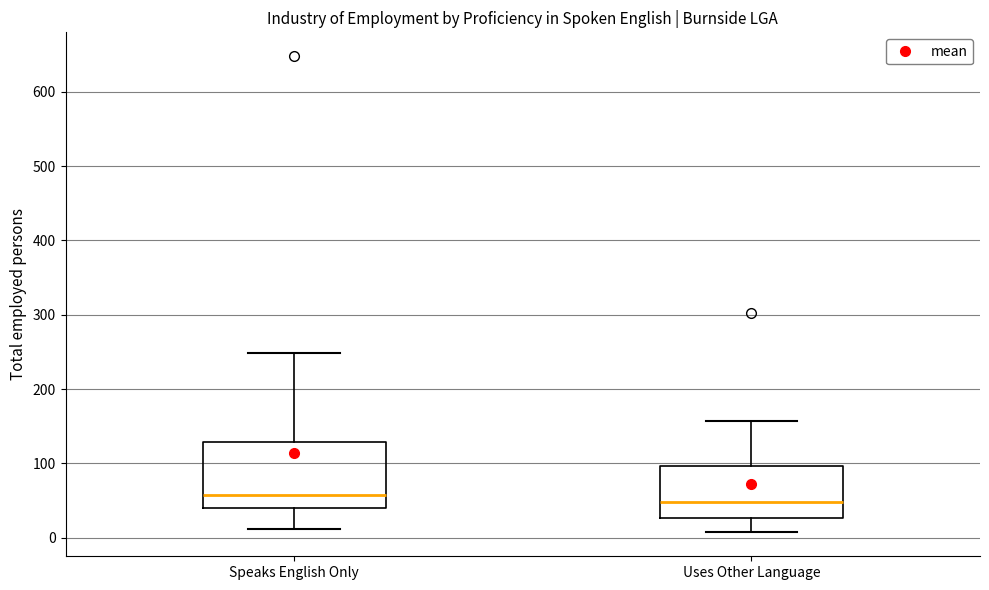

Reading left to right, read every box against the y-axis: the position of its median line, the range the box covers, and the ends of its whiskers. The values are not printed on the chart, so give them approximately, as read against the axis.

Speaks English Only: median 60, box 40 to 130, whiskers 10 to 250
Uses Other Language: median 50, box 30 to 100, whiskers 10 to 160